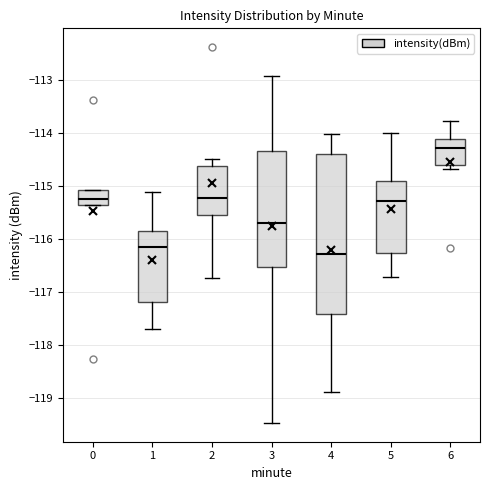

Where does the lower whisker of the box at x = 3 end on the y-axis? The values are not printed on the chart, so give them approximately, as read against the axis.

-119.5